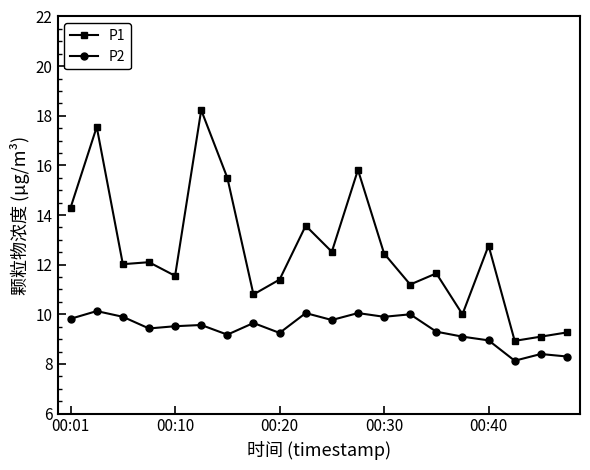

What is the difference between the maximum and minimum values in the P2 series?

2.0